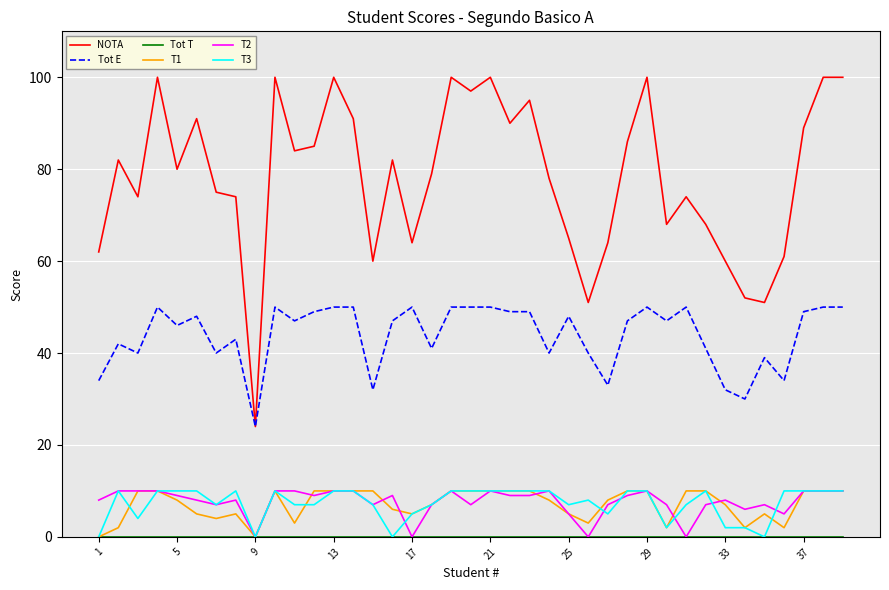

Which series has the largest total across all categories?

NOTA